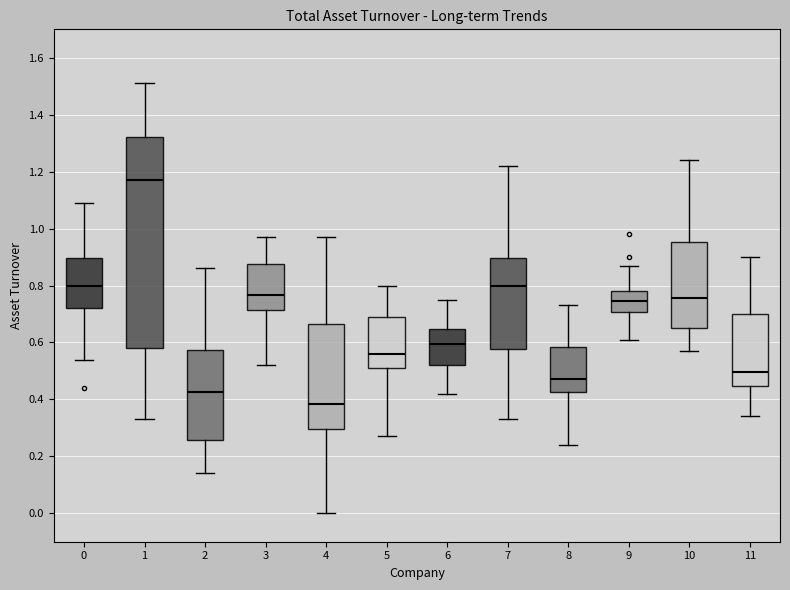

Which box is the tallest, from its lower edge to its upper edge?

1